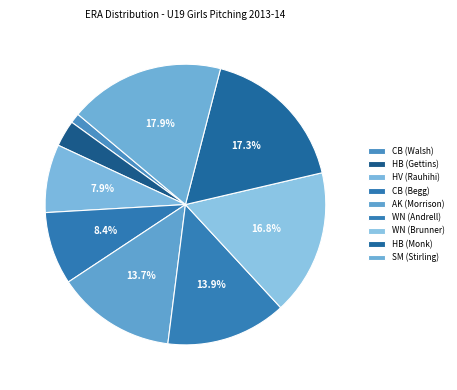

Combined, what portion of the pie is CB (Begg) and AK (Morrison)?

22.1%